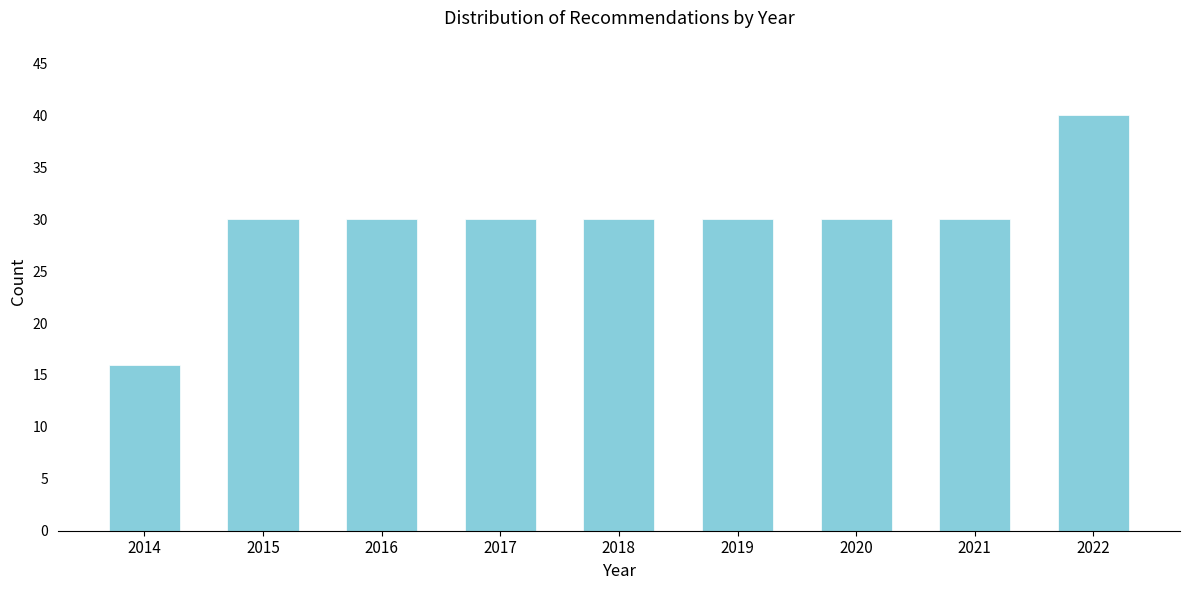

Reading left to right, what are all the values shown in this chart?

16	30	30	30	30	30	30	30	40